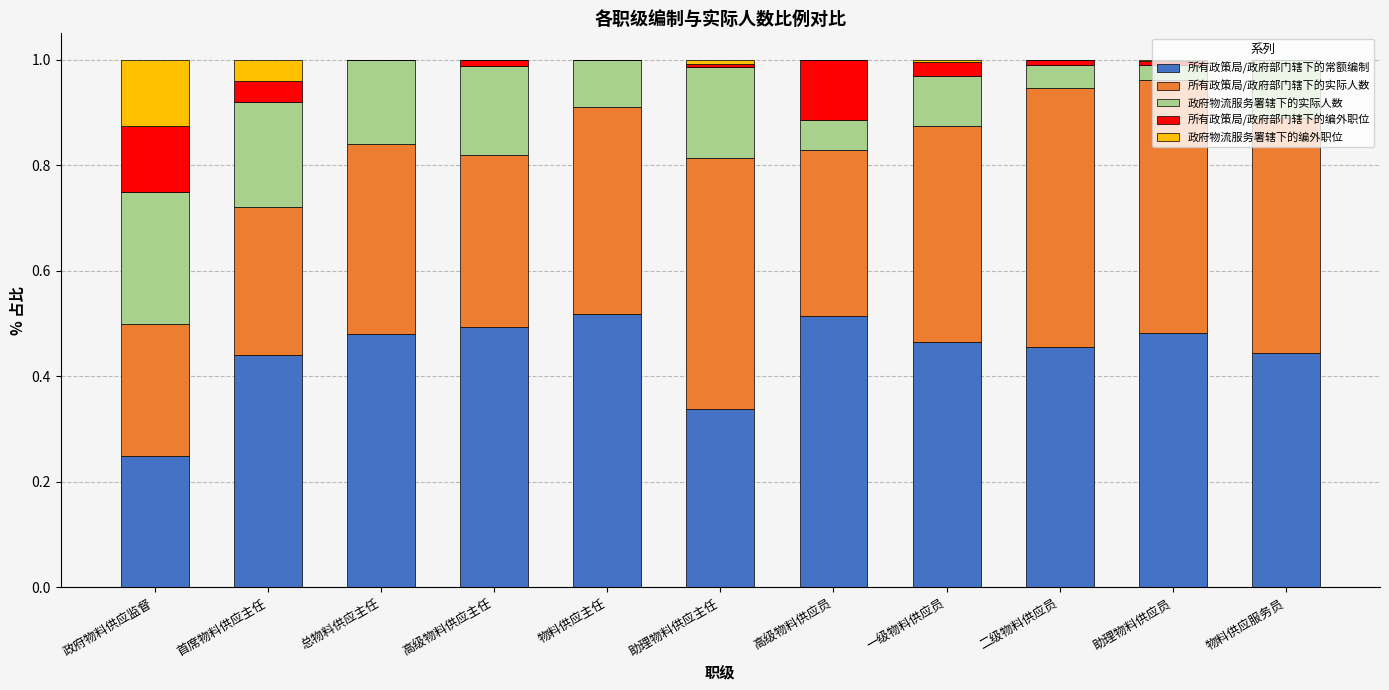

The value of 所有政策局/政府部门辖下的常额编制 at 二级物料供应员 is 0.6. True or false?

False